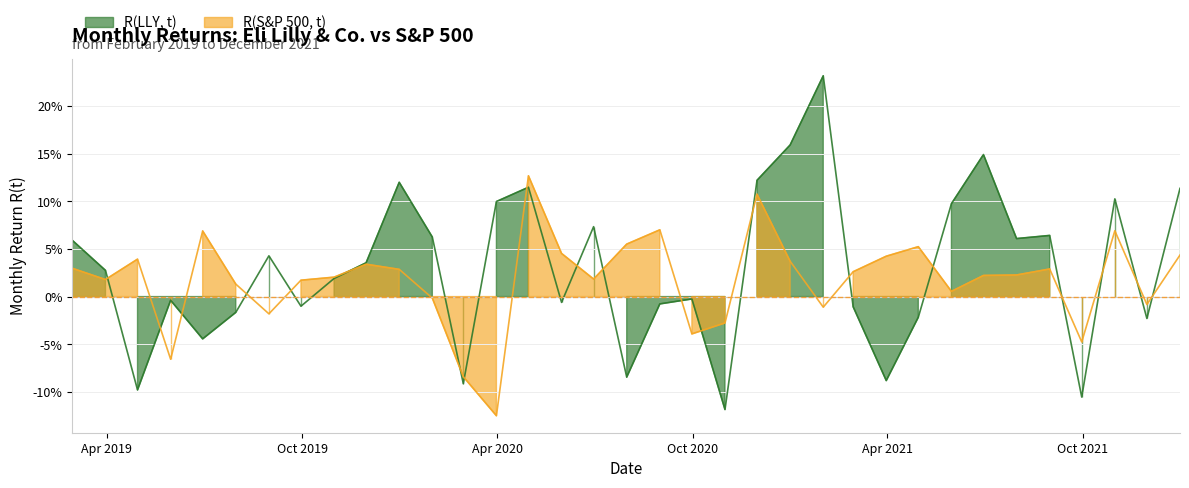

At which label does R(LLY, t) first exceed 0?

Apr 2019